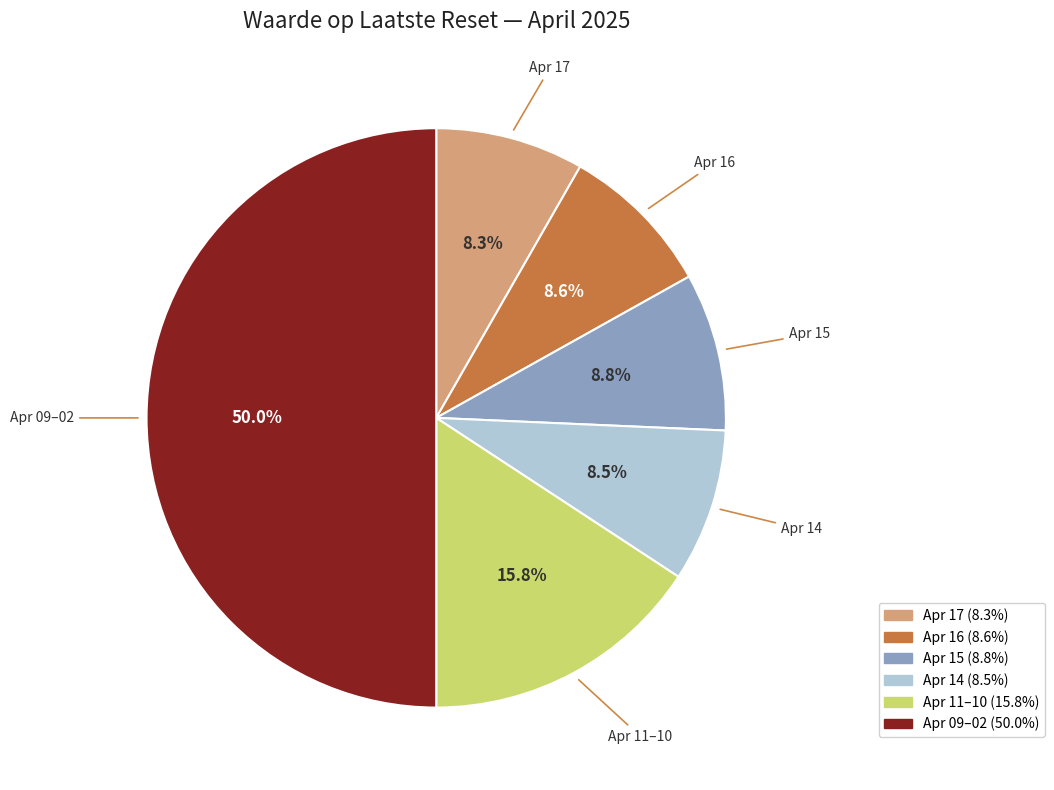

Which slice is the largest?

Apr 09–02